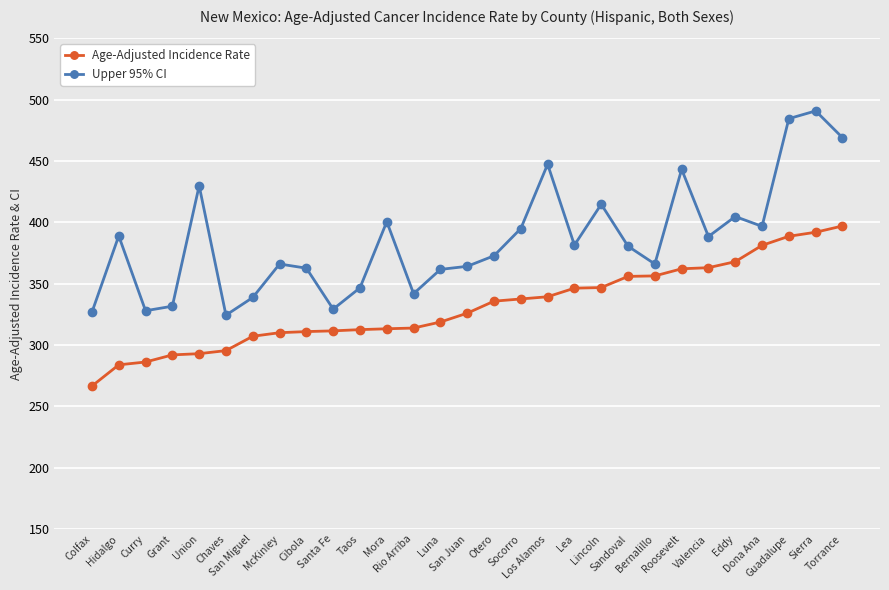

How many categories are shown in the chart?

29